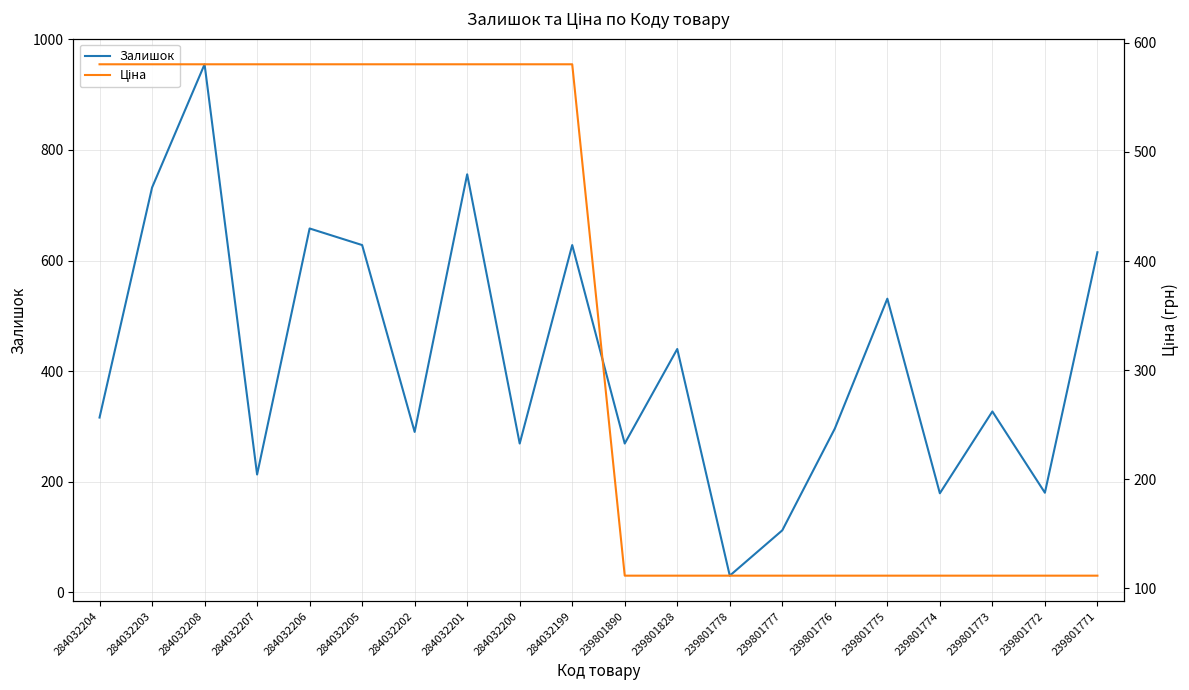

Between 239801778 and 239801773, which series saw the biggest shift?

Залишок